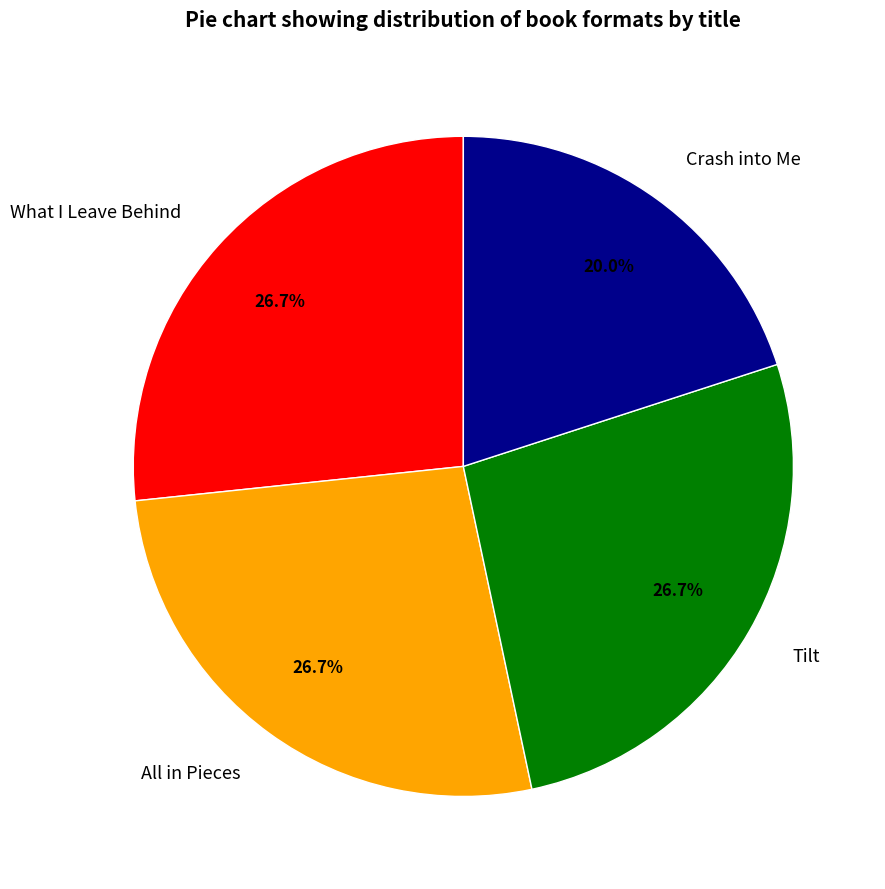

Approximately how many times larger is the value at What I Leave Behind compared to Crash into Me?

1.3